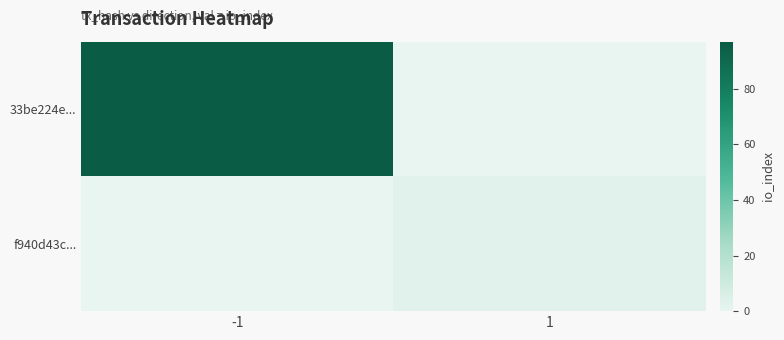

At how many categories does at least one series exceed 4?

1